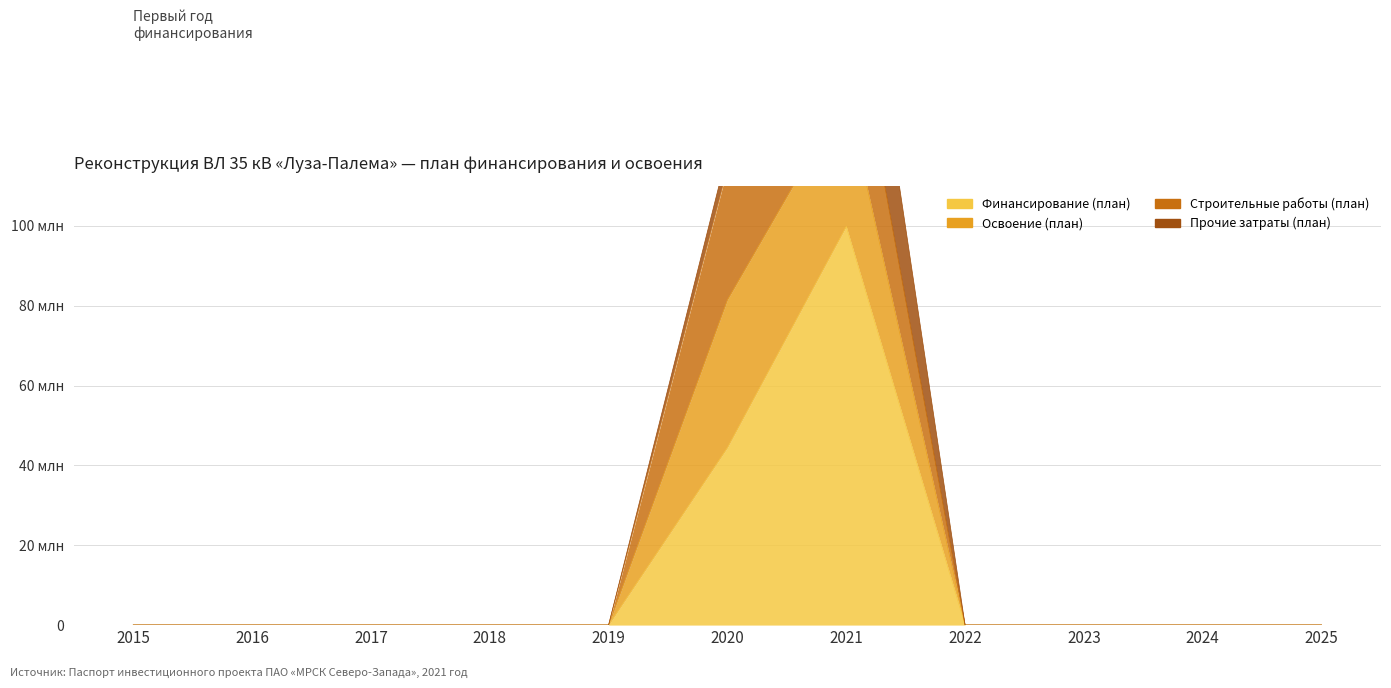

True or false: Финансирование (план) and Строительные работы (план) cross at least once.

False